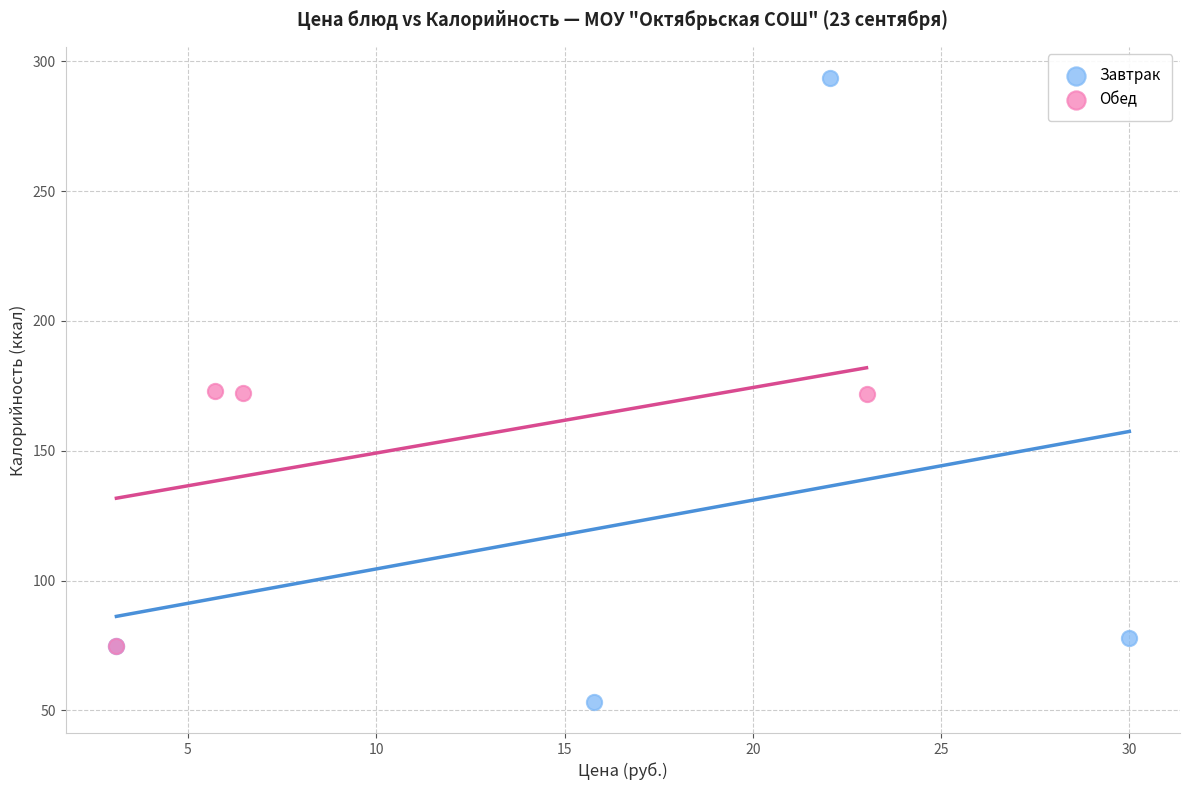

Which series reaches the maximum Y coordinate?

Завтрак